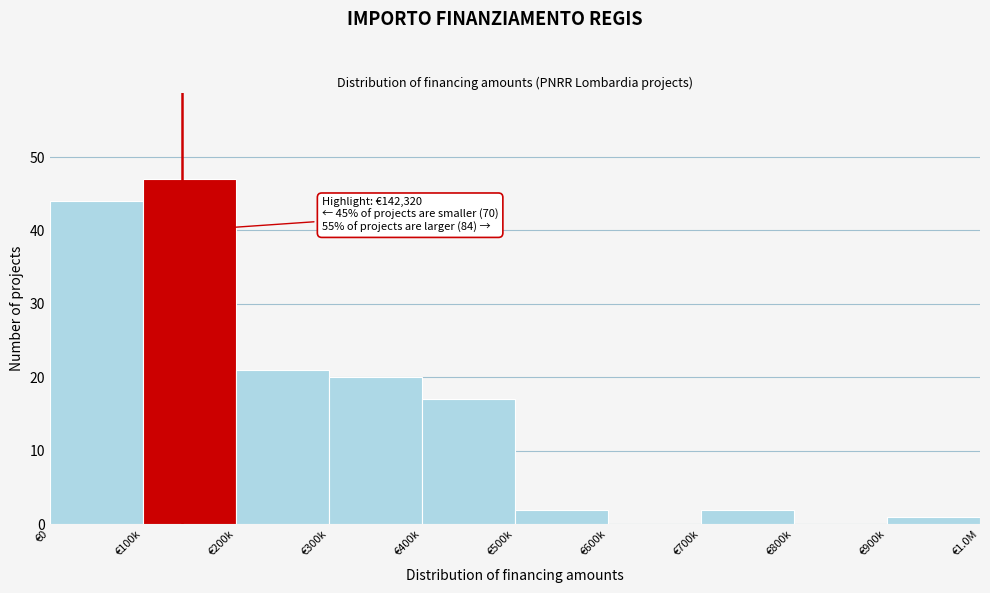

Reading left to right, what are all the values shown in this chart?

€0=44	€100k=47	€200k=21	€300k=20	€400k=17	€500k=2	€600k=0	€700k=2	€800k=0	€900k=1